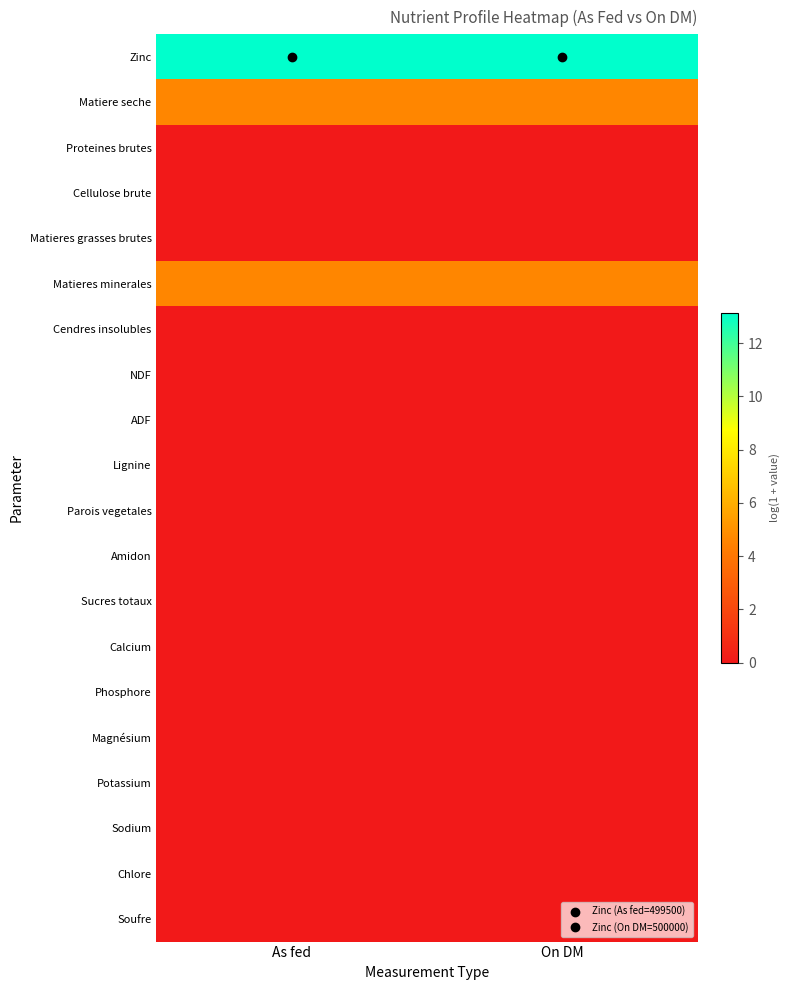

At how many categories does at least one series exceed 6?

2